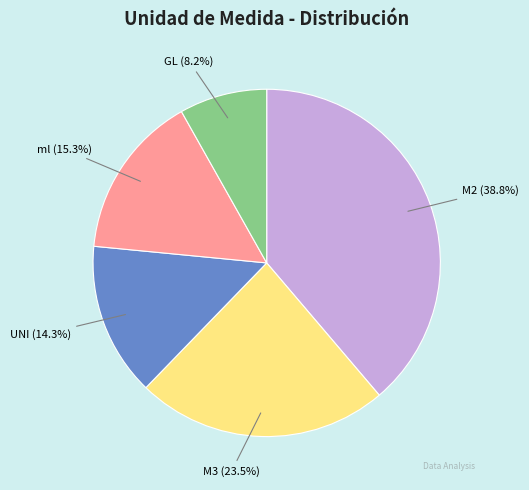

To the nearest percent, what is the combined percentage of GL and ml?

23%